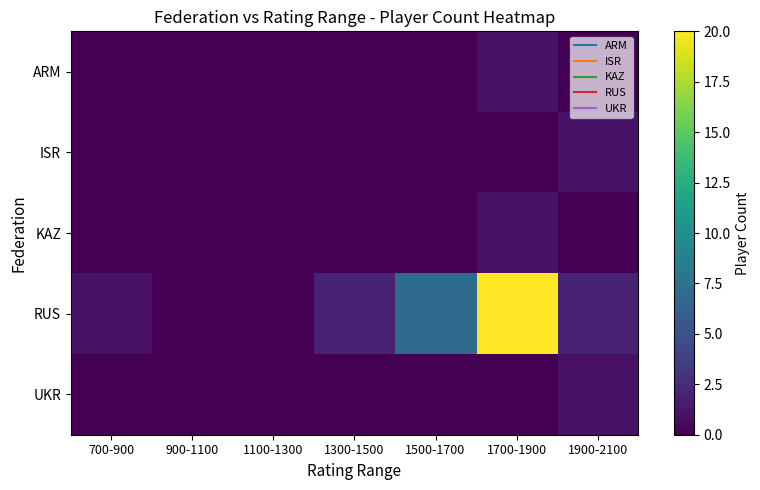

Reading left to right, extract all data points from this chart.

ARM: 700-900=0	900-1100=0	1100-1300=0	1300-1500=0	1500-1700=0	1700-1900=1	1900-2100=0
ISR: 700-900=0	900-1100=0	1100-1300=0	1300-1500=0	1500-1700=0	1700-1900=0	1900-2100=1
KAZ: 700-900=0	900-1100=0	1100-1300=0	1300-1500=0	1500-1700=0	1700-1900=1	1900-2100=0
RUS: 700-900=1	900-1100=0	1100-1300=0	1300-1500=2	1500-1700=7	1700-1900=20	1900-2100=2
UKR: 700-900=0	900-1100=0	1100-1300=0	1300-1500=0	1500-1700=0	1700-1900=0	1900-2100=1